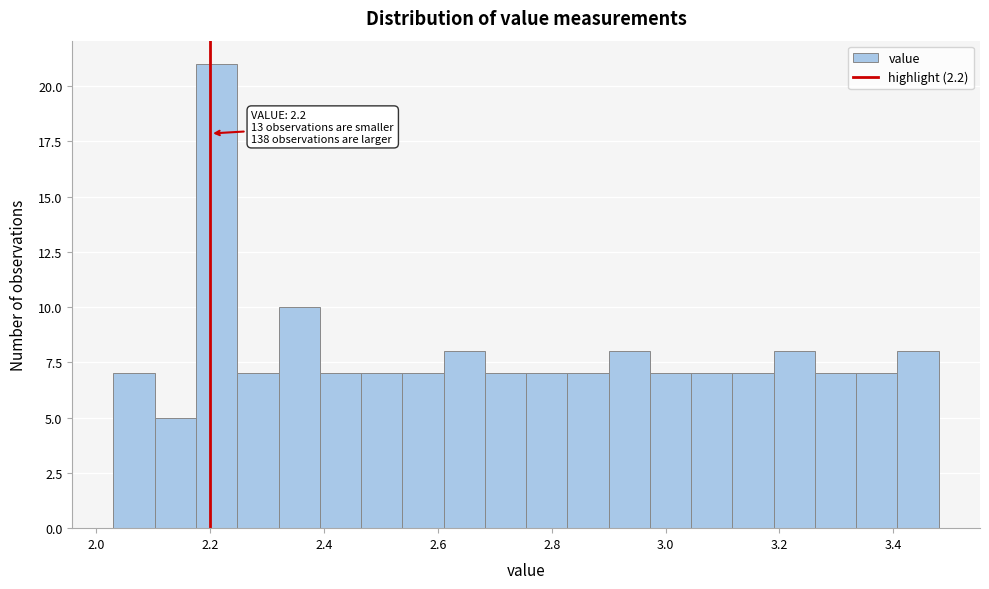

Around what value on the x-axis is the tallest bar? Give the approximate position of its centre, as read against the axis.

2.22